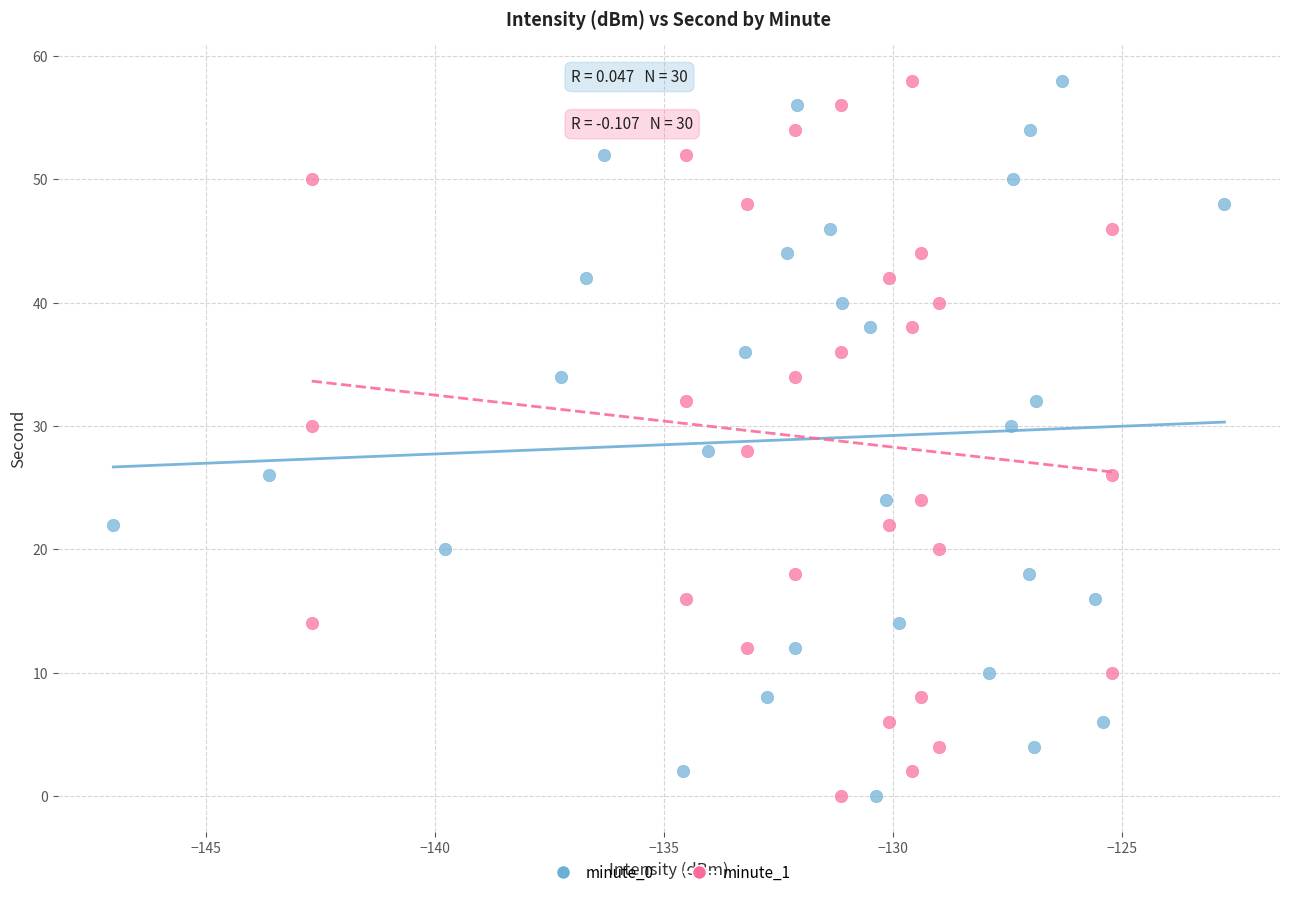

What are all the series names shown in the legend?

minute_0, minute_1